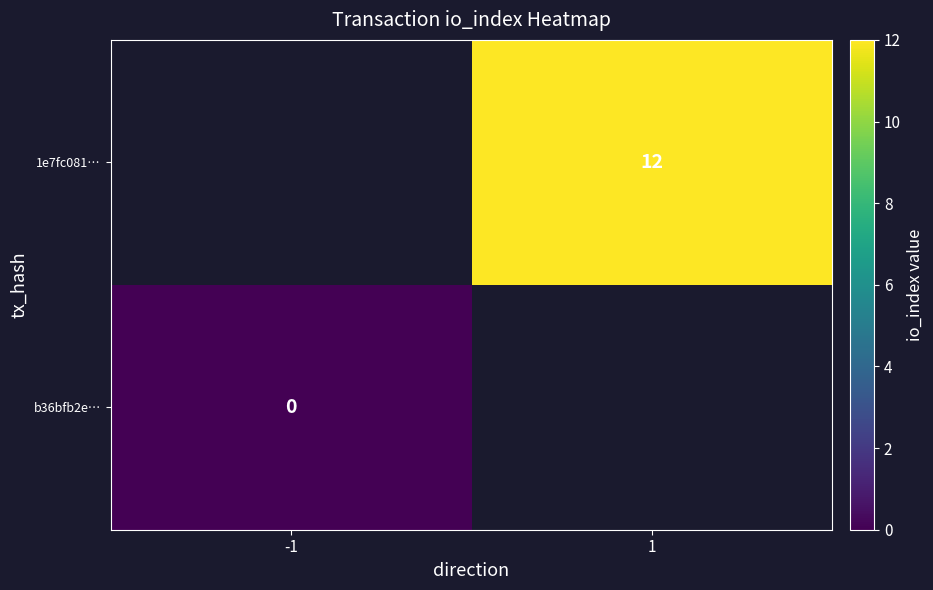

Is the value of 1e7fc081… at 1 greater than the value of b36bfb2e… at -1?

Yes